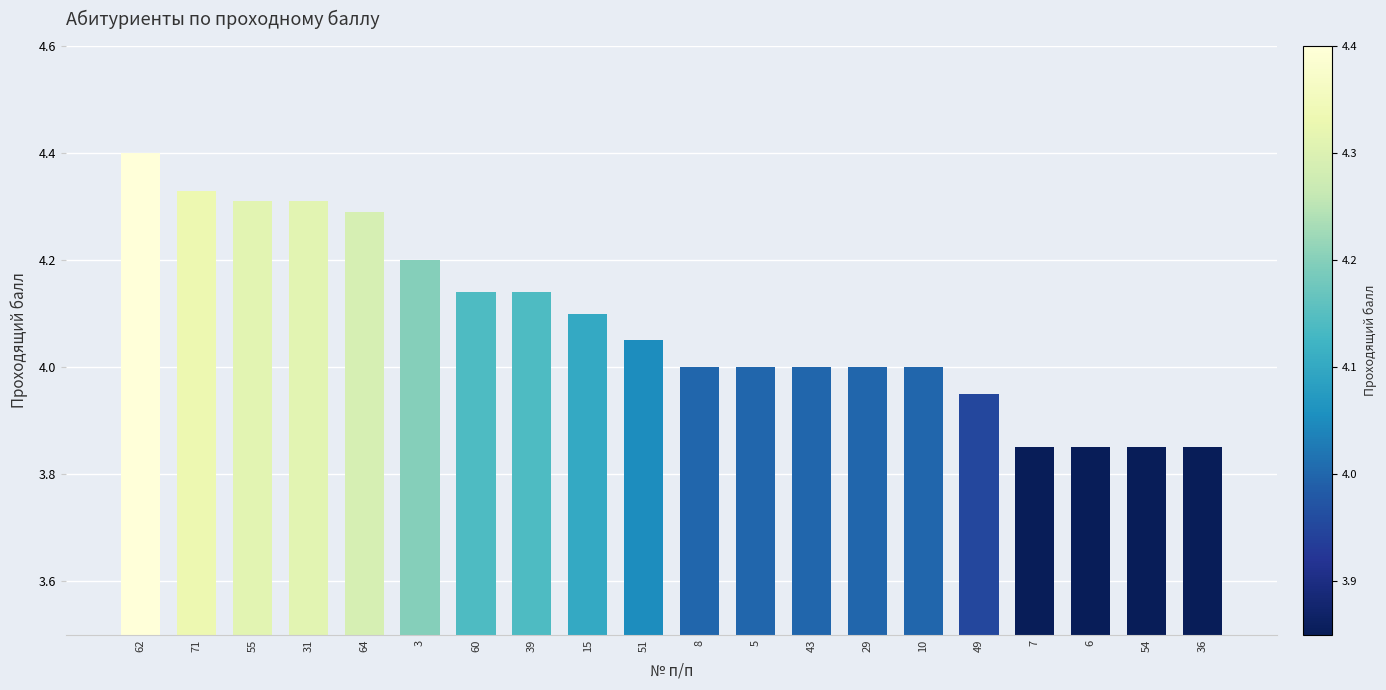

What is the difference between the second highest and second lowest values?

0.5